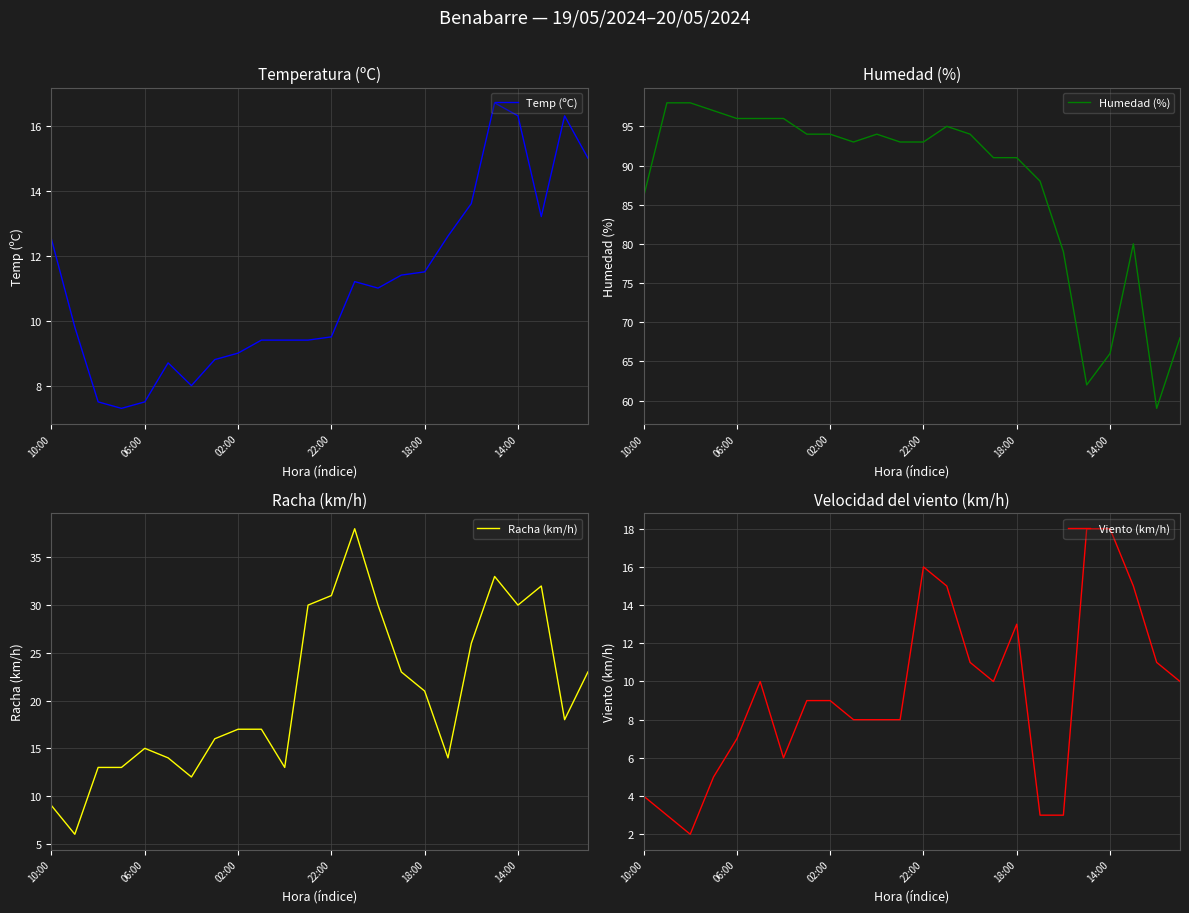

The Temp (ºC) series shows 6.2 at 18:00. True or false?

False